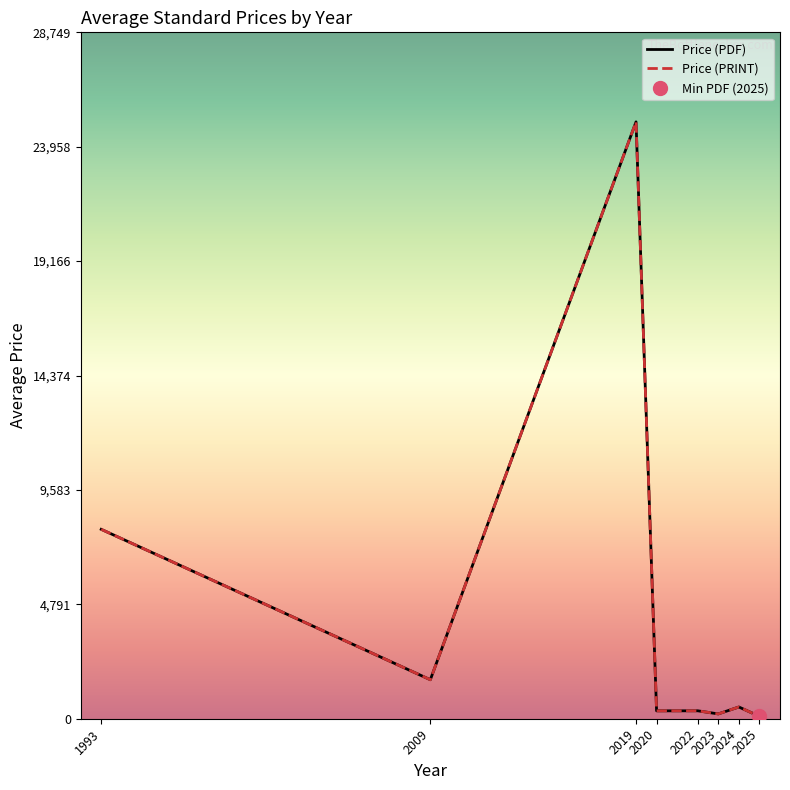

Rank the series by their maximum value, from highest to lowest.

Price (PDF), Price (PRINT)